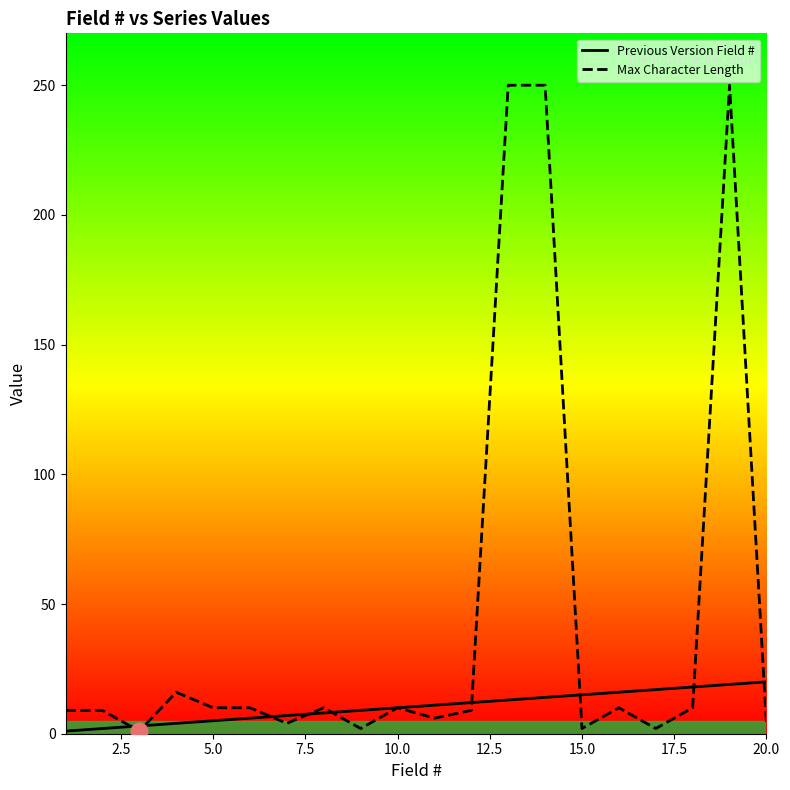

Reading left to right, list all the values displayed in this chart.

Previous Version Field #: 1	2	3	4	5	6	7	8	9	10	11	12	13	14	15	16	17	18	19	20
Max Character Length: 9	9	1	16	10	10	4	10	2	10	6	9	250	250	2	10	2	10	250	4